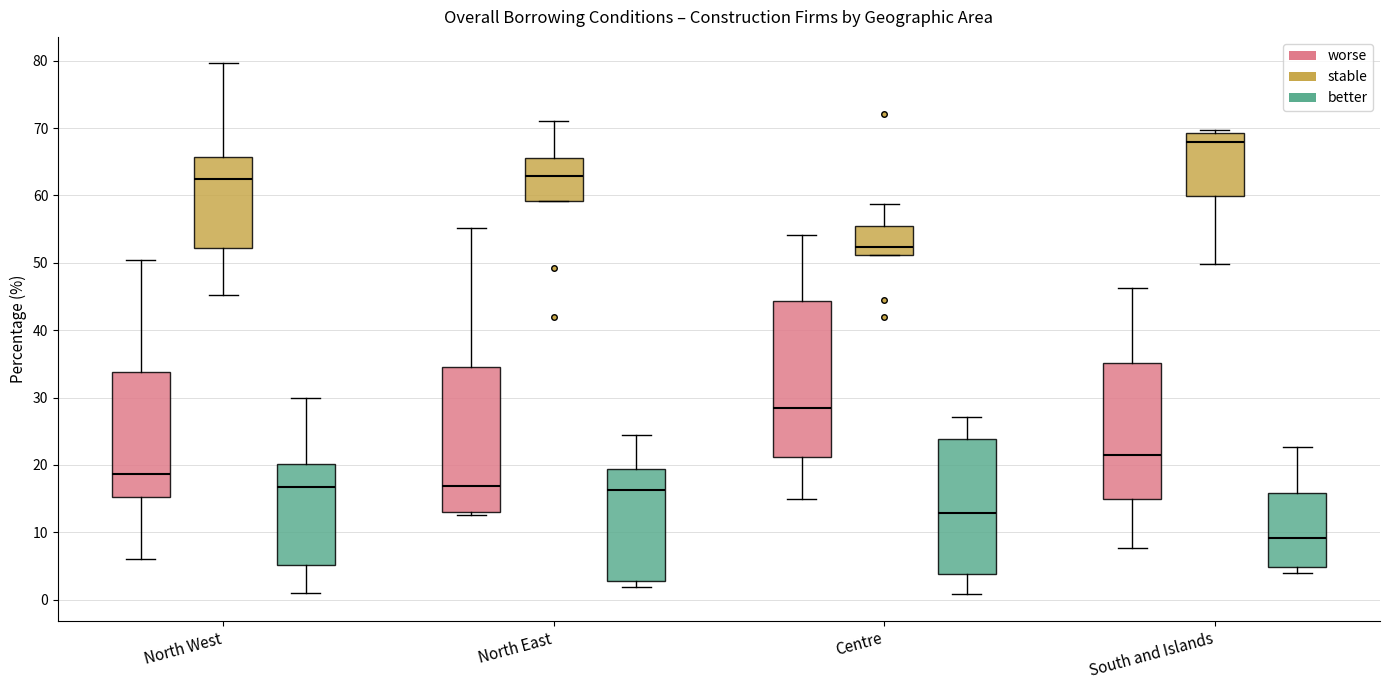

Reading left to right, transcribe this box plot: for each box, give where its median line is, the range the box spans, and where its two whiskers end, as read against the y-axis. The values are not printed on the chart, so give them approximately, as read against the axis.

North West (worse): median 19, box 15 to 34, whiskers 6 to 50
North West (stable): median 62, box 52 to 66, whiskers 45 to 80
North West (better): median 17, box 5 to 20, whiskers 1 to 30
North East (worse): median 17, box 13 to 35, whiskers 13 (just below the box's lower edge) to 55
North East (stable): median 63, box 59 to 66, whiskers 59 to 71
North East (better): median 16, box 3 to 19, whiskers 2 to 24
Centre (worse): median 28, box 21 to 44, whiskers 15 to 54
Centre (stable): median 52, box 51 to 56, whiskers 51 to 59
Centre (better): median 13, box 4 to 24, whiskers 1 to 27
South and Islands (worse): median 22, box 15 to 35, whiskers 8 to 46
South and Islands (stable): median 68, box 60 to 69, whiskers 50 to 70
South and Islands (better): median 9, box 5 to 16, whiskers 4 to 23